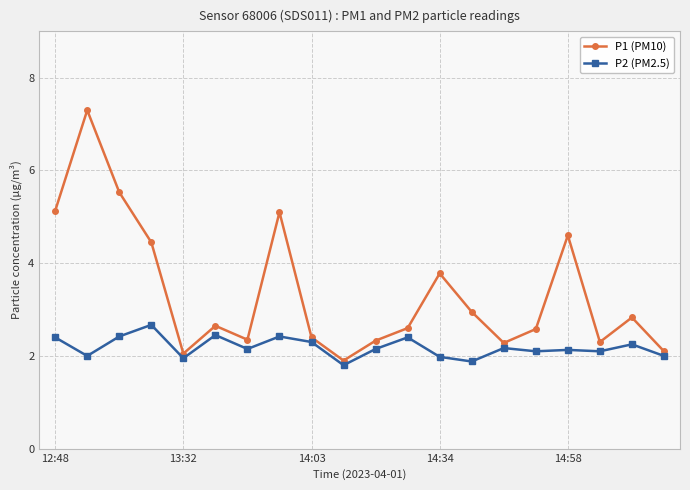

What is the value of the P1 (PM10) point at the 18th from the left?

2.3